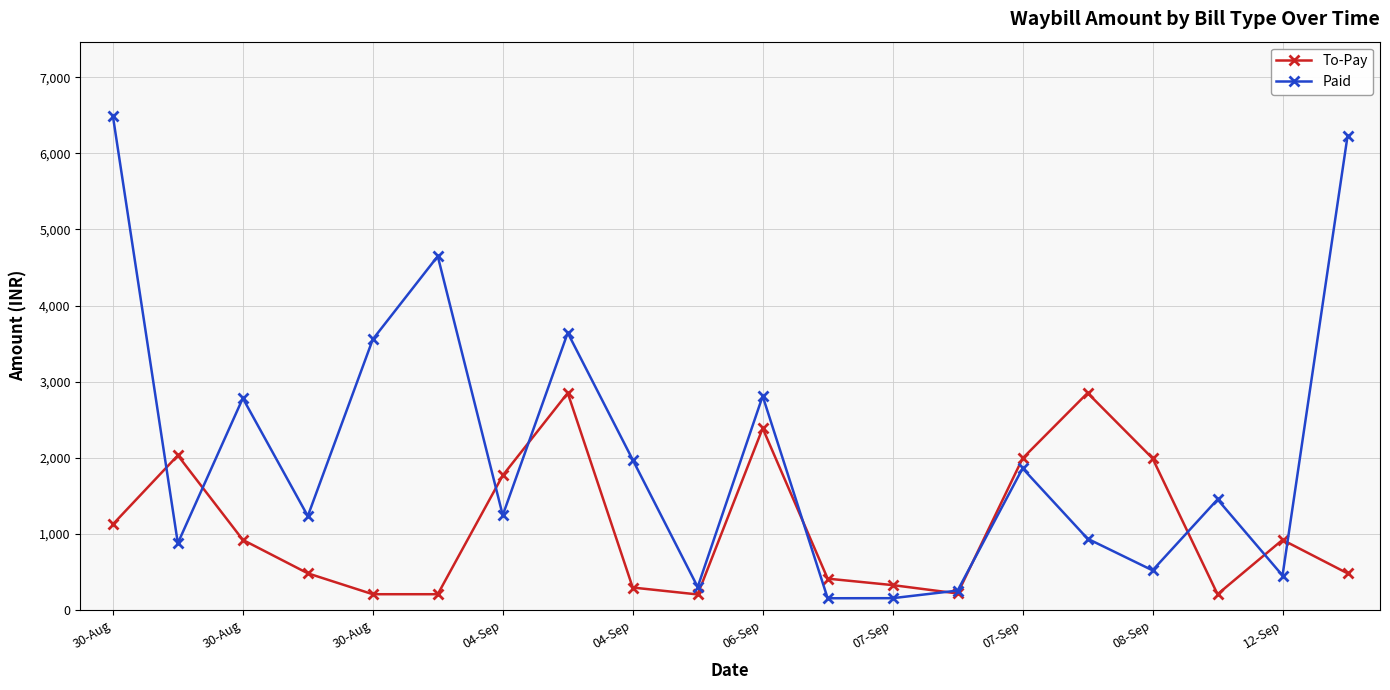

What is the greatest value displayed?

6496